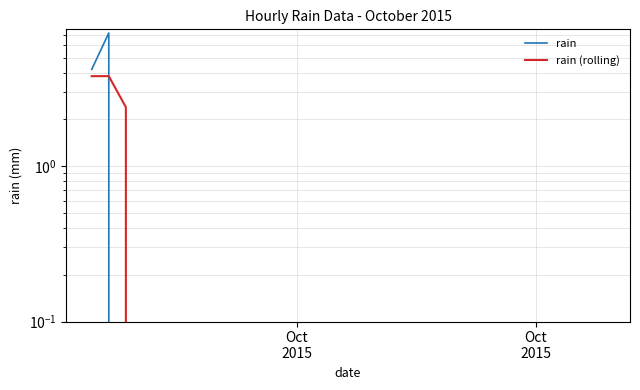

Is the value of rain at 26 greater than the value of rain (rolling) at 30?

No